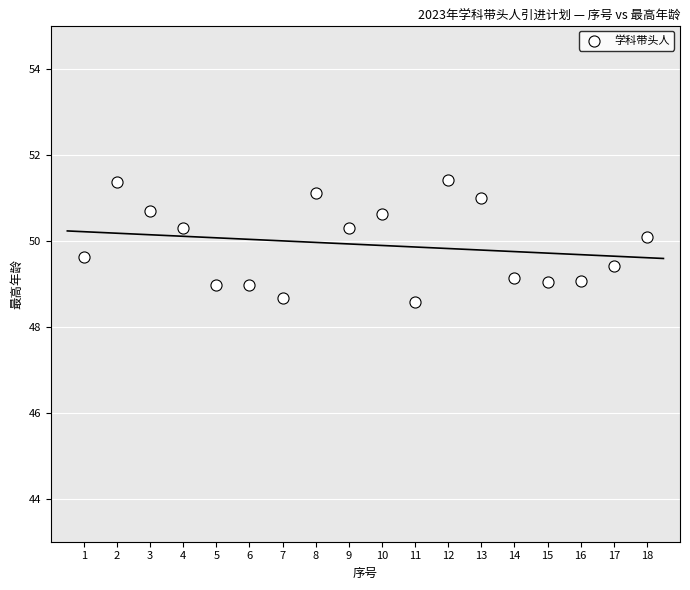

What is the range of Y values (max minus min)?

2.8